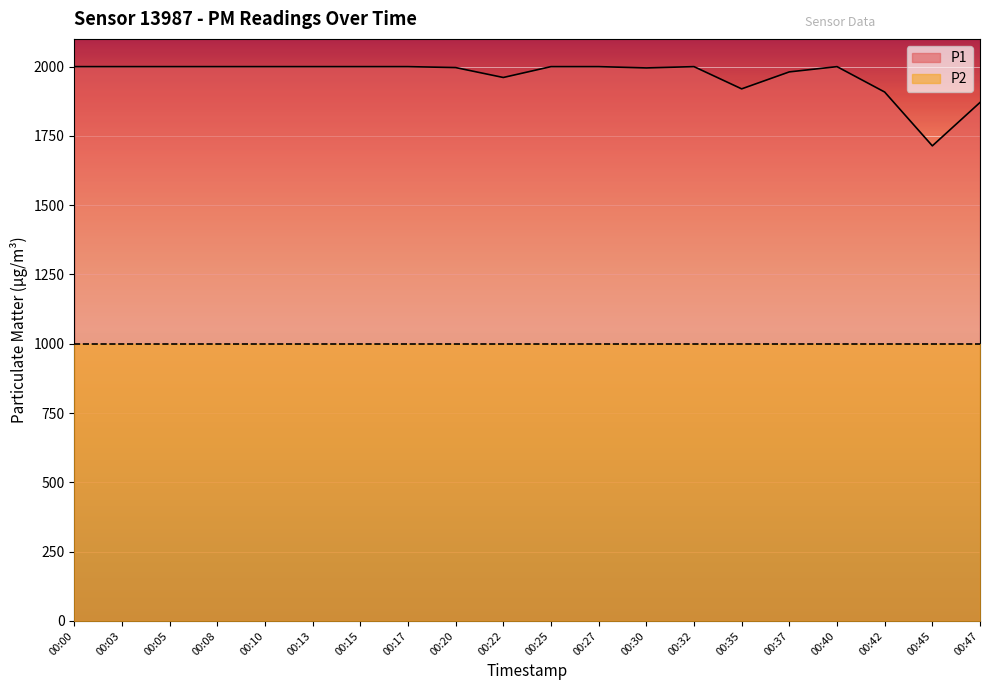

How many data points are less than 1999?

8